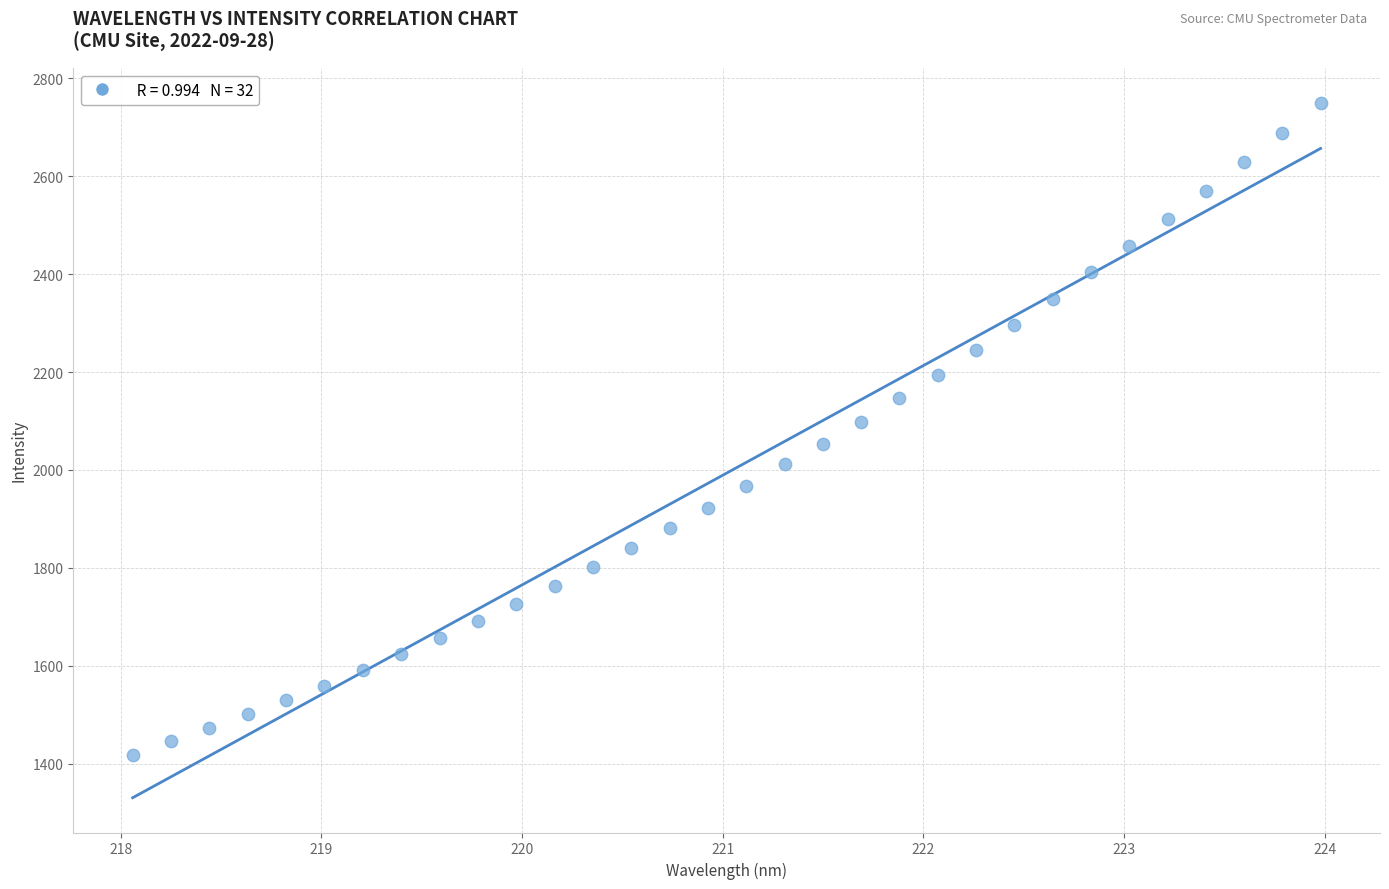

What is the range of Y values (max minus min)?

1331.0